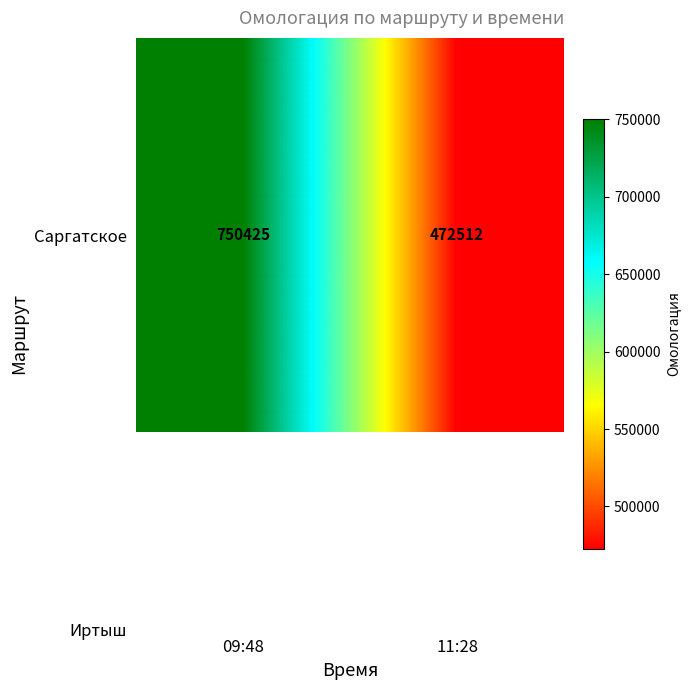

Between 11:28 and 09:48, which is larger?

09:48